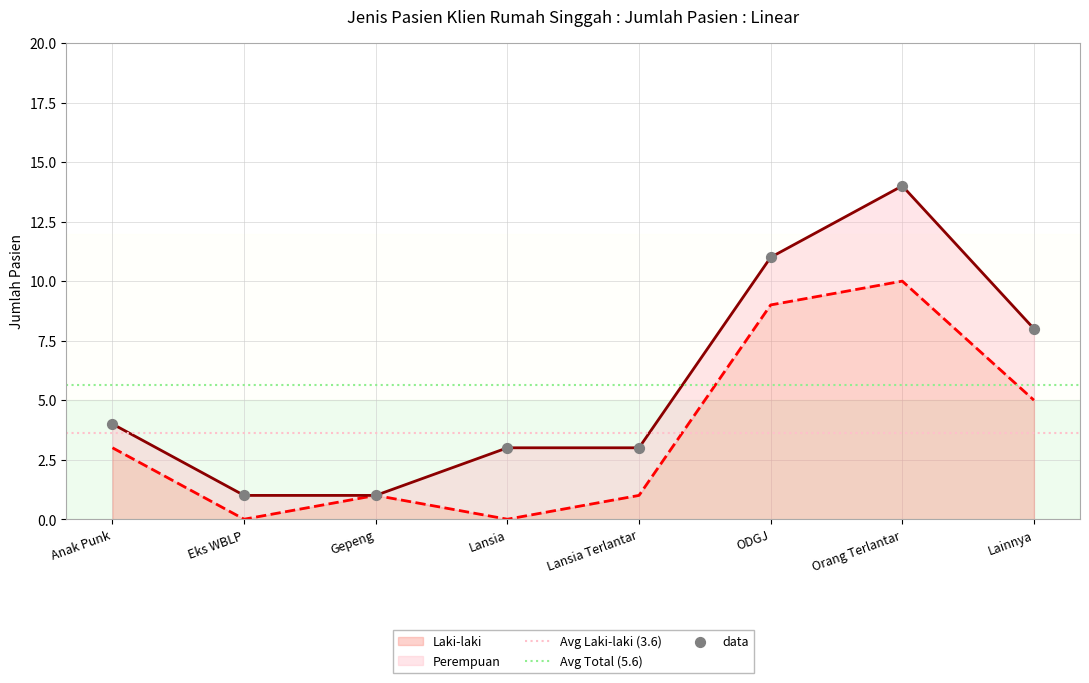

Which has a higher value, Lansia Terlantar or Eks WBLP?

Lansia Terlantar